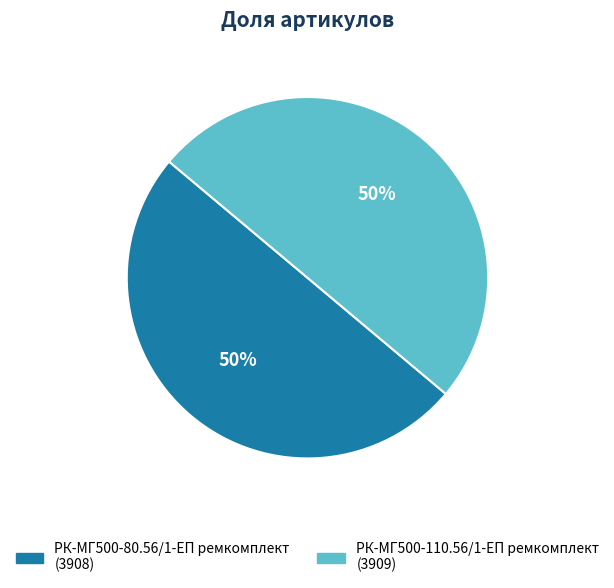

Is it true that РК-МГ500-80.56/1-ЕП ремкомплект is 38% of the pie?

False